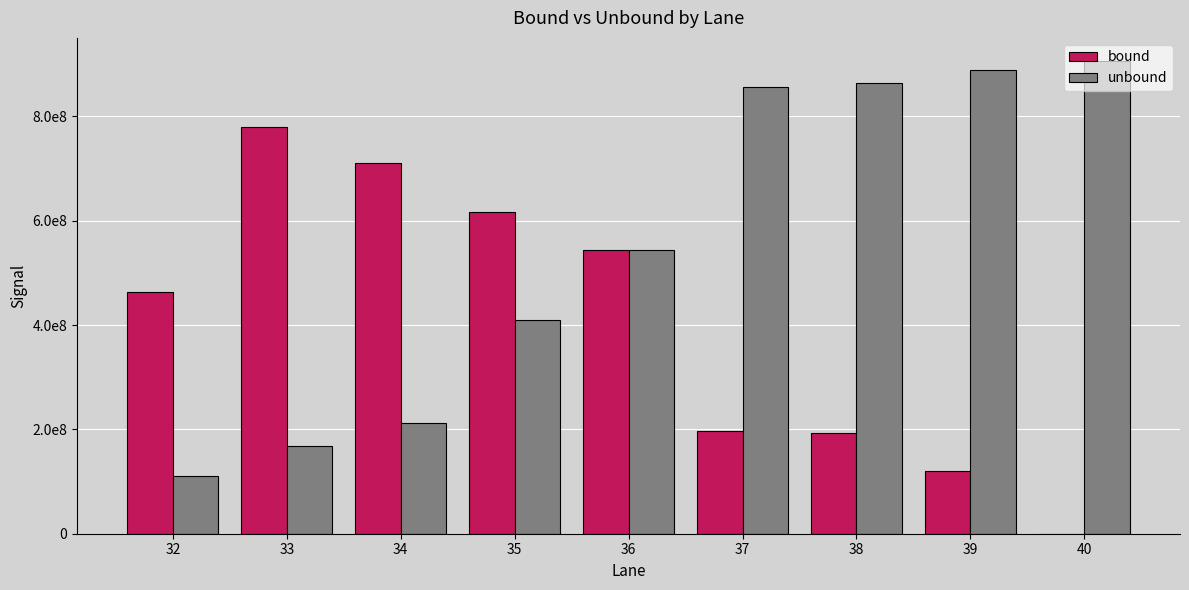

Is it true that bound equals 390840927.2 at 40?

False